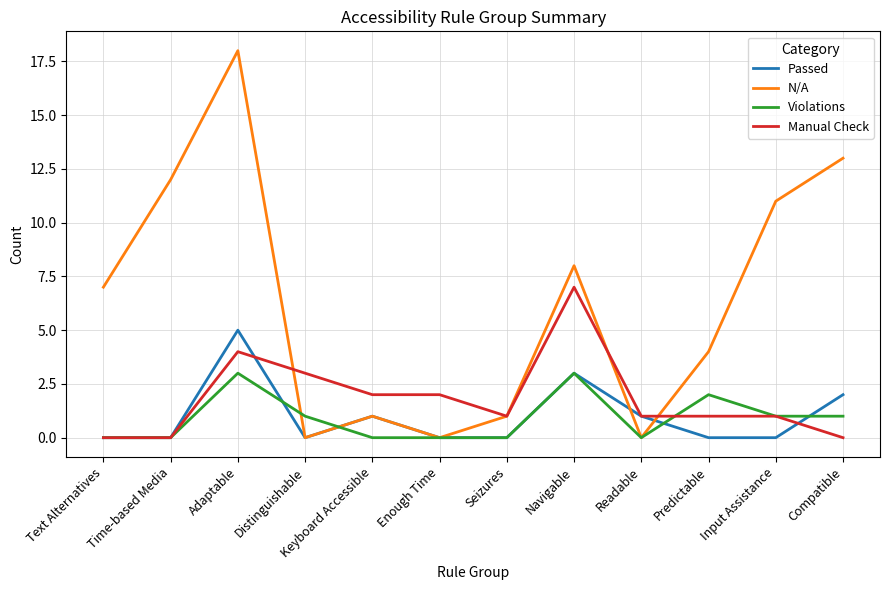

What are all the series names shown in the legend?

Passed, N/A, Violations, Manual Check